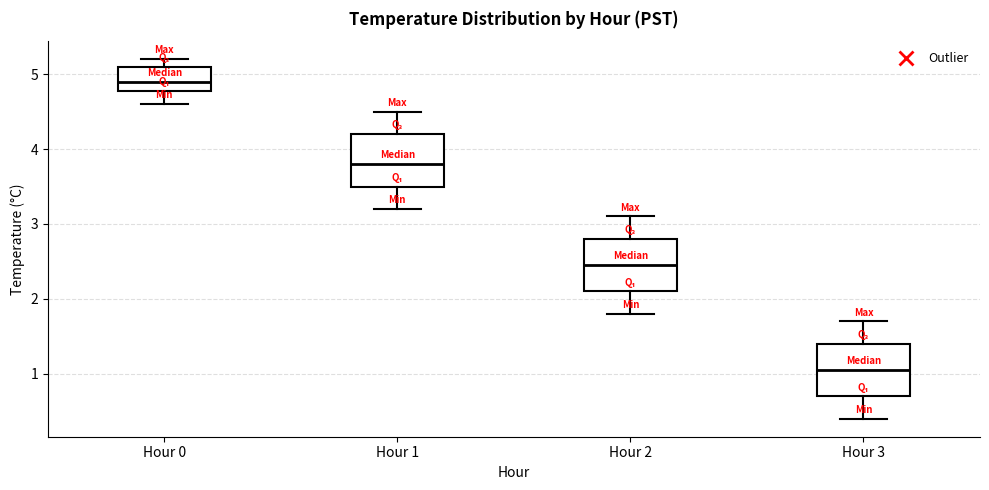

Reading left to right, read every box against the y-axis: the position of its median line, the range the box covers, and the ends of its whiskers. The values are not printed on the chart, so give them approximately, as read against the axis.

Hour 0: median 4.9, box 4.8 to 5.1, whiskers 4.6 to 5.2
Hour 1: median 3.8, box 3.5 to 4.2, whiskers 3.2 to 4.5
Hour 2: median 2.5, box 2.1 to 2.8, whiskers 1.8 to 3.1
Hour 3: median 1.1, box 0.7 to 1.4, whiskers 0.4 to 1.7